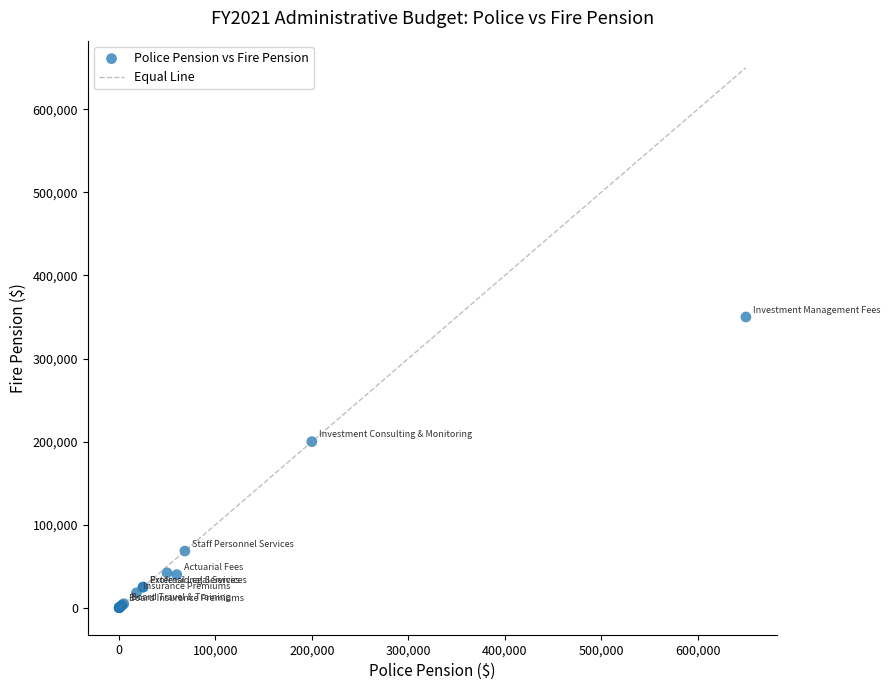

What Y value in the scatter plot is closest to 175100?

200000.0